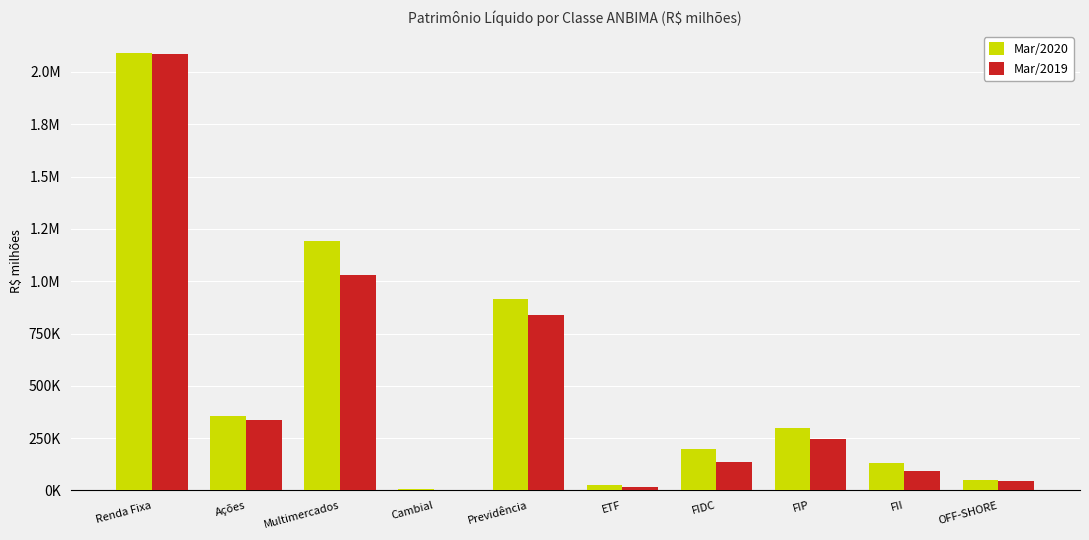

What are all the series names shown in the legend?

Mar/2020, Mar/2019